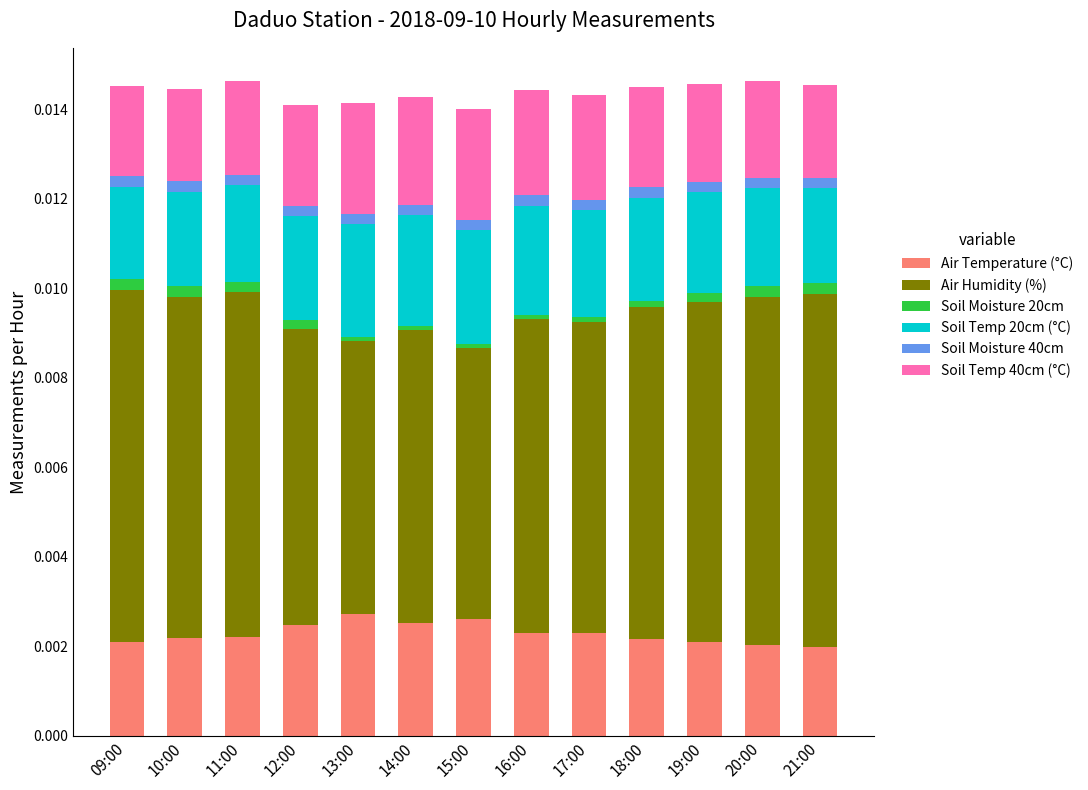

Is it true that Air Temperature (°C) equals 0.0 at 09:00?

True